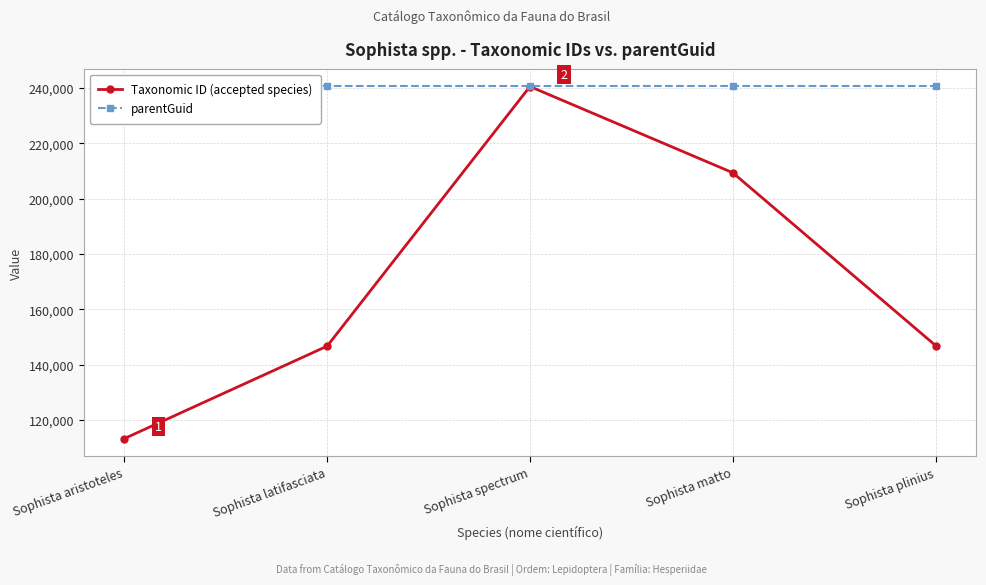

Where is parentGuid nearest to the value 240547?

Sophista aristoteles